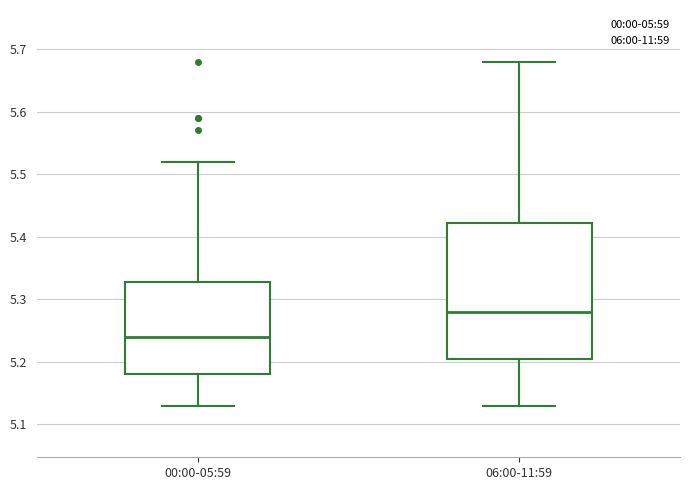

Reading left to right, transcribe this box plot: for each box, give where its median line is, the range the box spans, and where its two whiskers end, as read against the y-axis. The values are not printed on the chart, so give them approximately, as read against the axis.

00:00-05:59: median 5.24, box 5.18 to 5.33, whiskers 5.13 to 5.52
06:00-11:59: median 5.28, box 5.21 to 5.42, whiskers 5.13 to 5.68